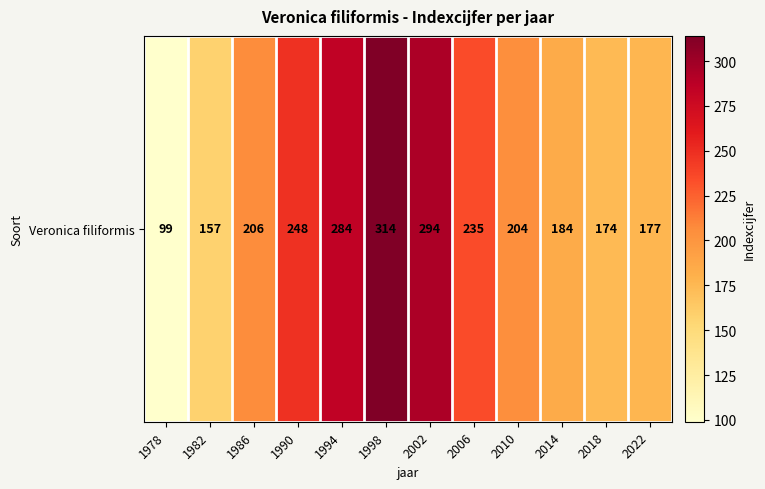

What is the greatest value displayed?

314